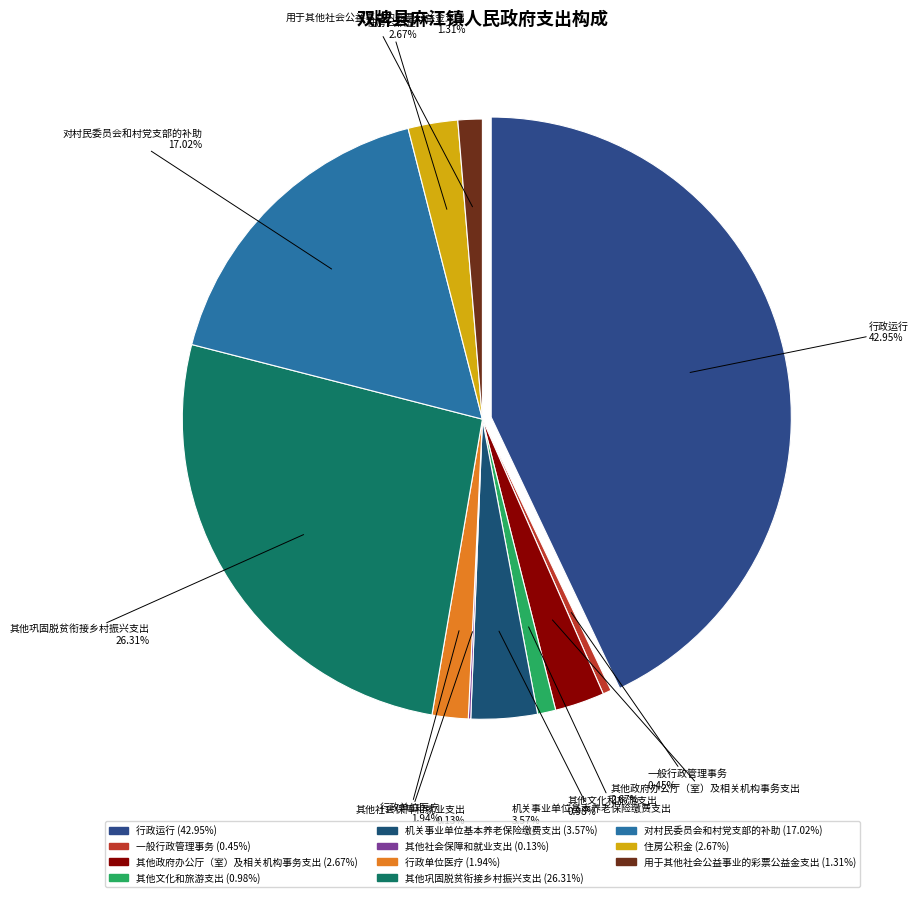

To the nearest percent, what portion does 其他政府办公厅（室）及相关机构事务支出 represent?

3%